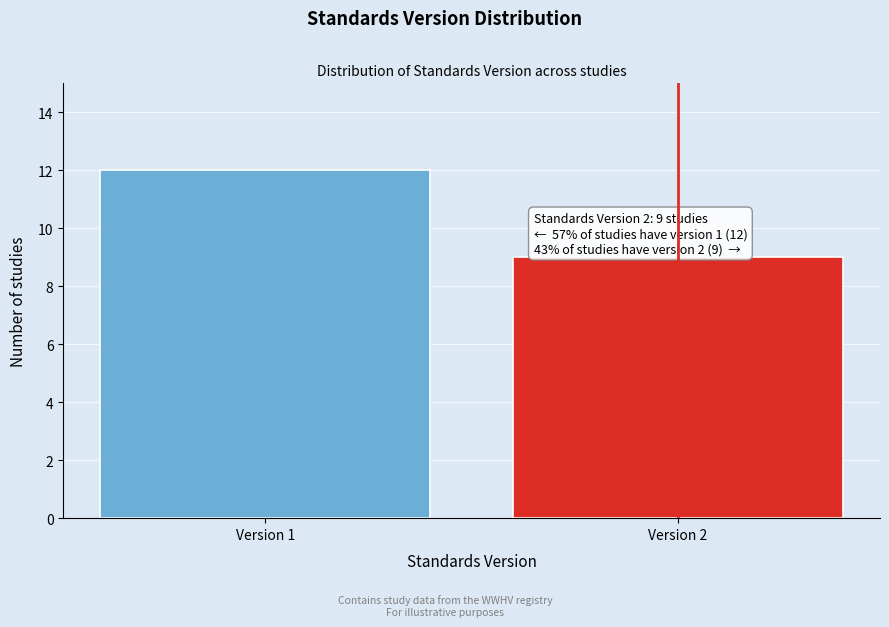

Reading left to right, what are all the values shown in this chart?

12	9